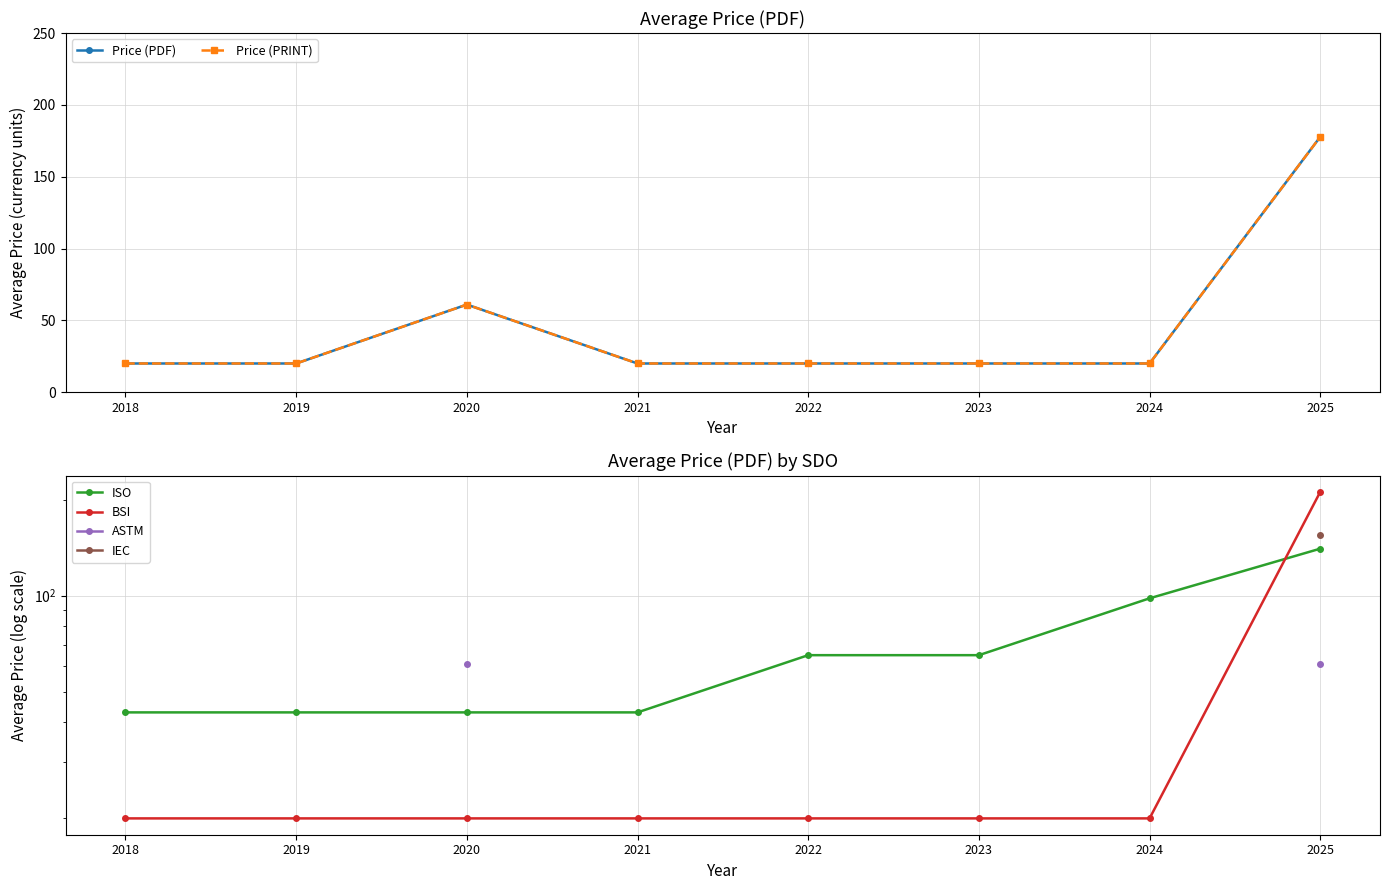

What are all the series names shown in the legend?

Price (PDF), Price (PRINT), ISO, BSI, ASTM, IEC